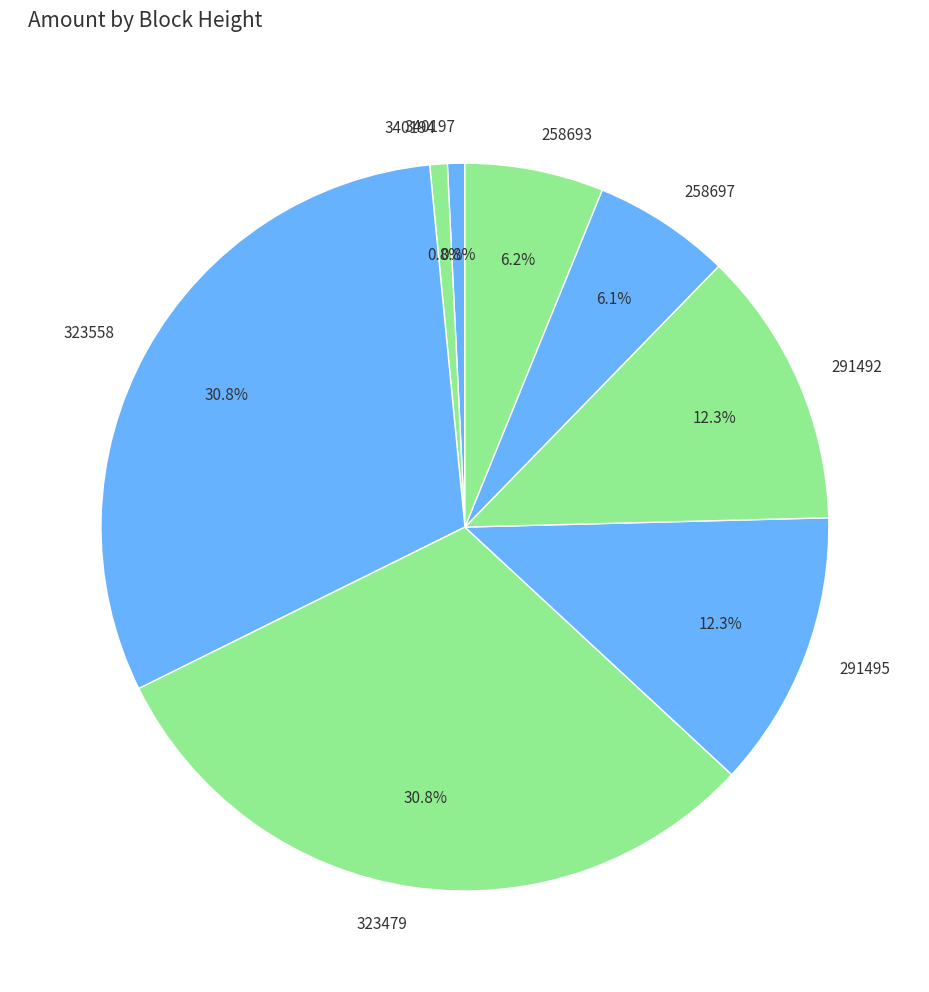

Is there any slice that represents more than half of the pie?

No